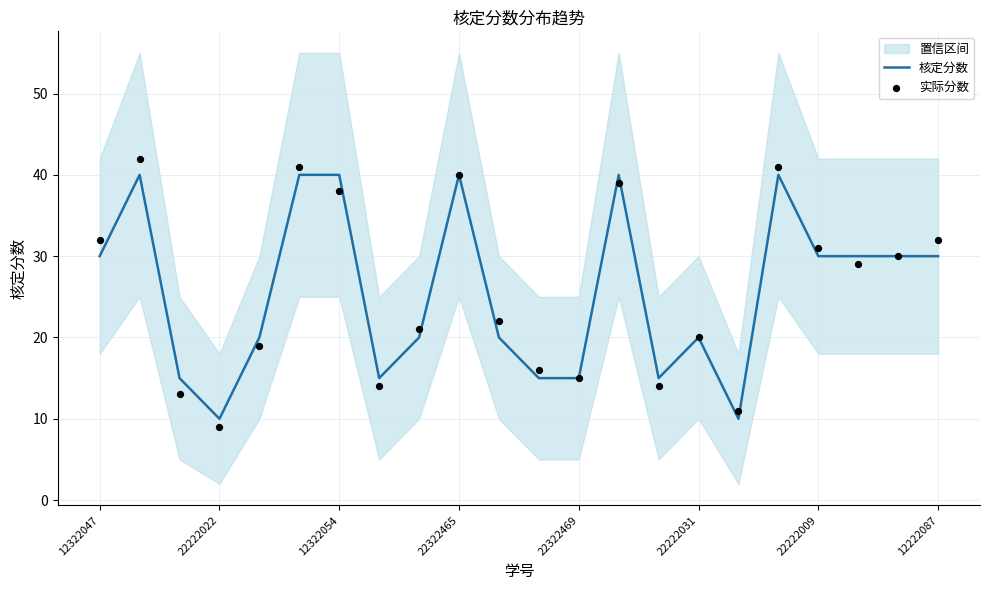

What is the total value across all series at 16?

21